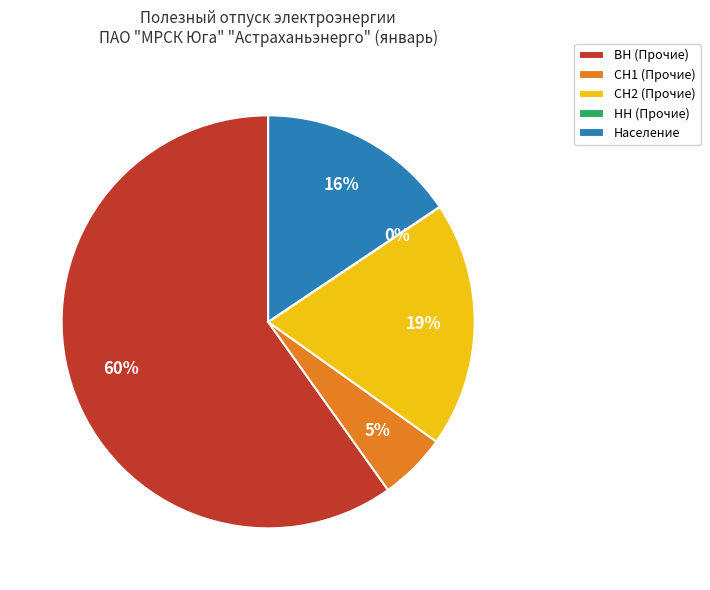

What is the majority slice?

ВН (Прочие)